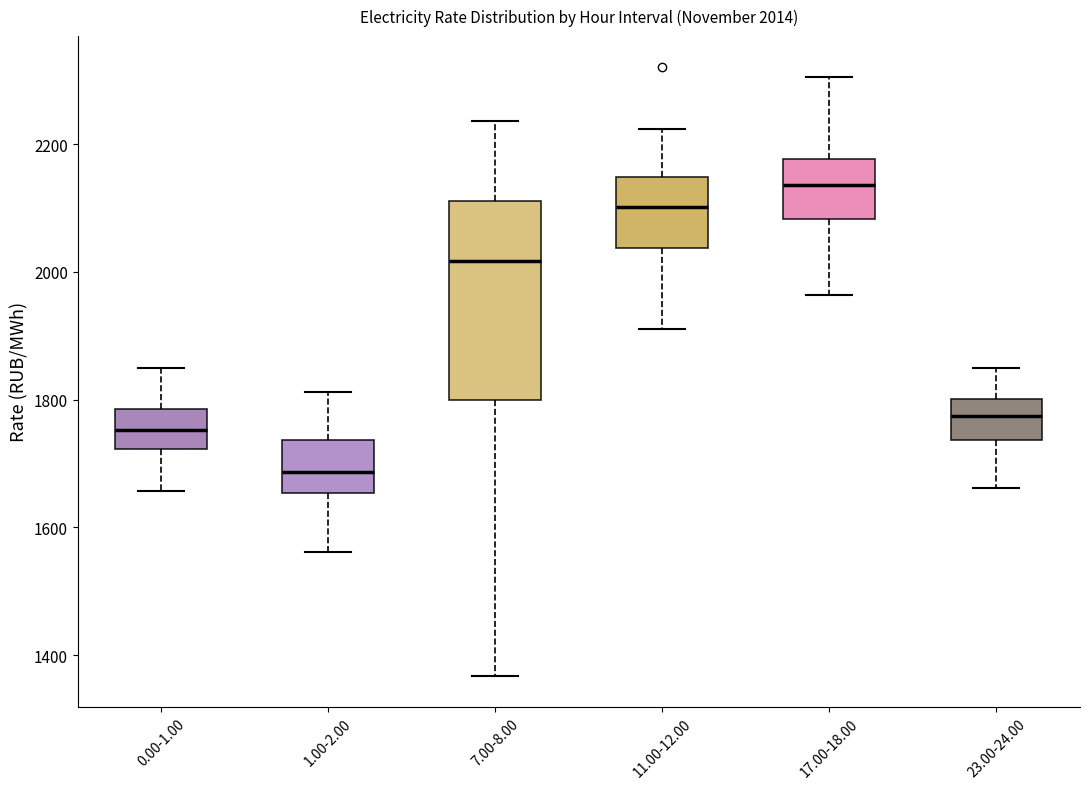

Comparing the boxes themselves (not the whiskers), which one is the tallest?

7.00-8.00